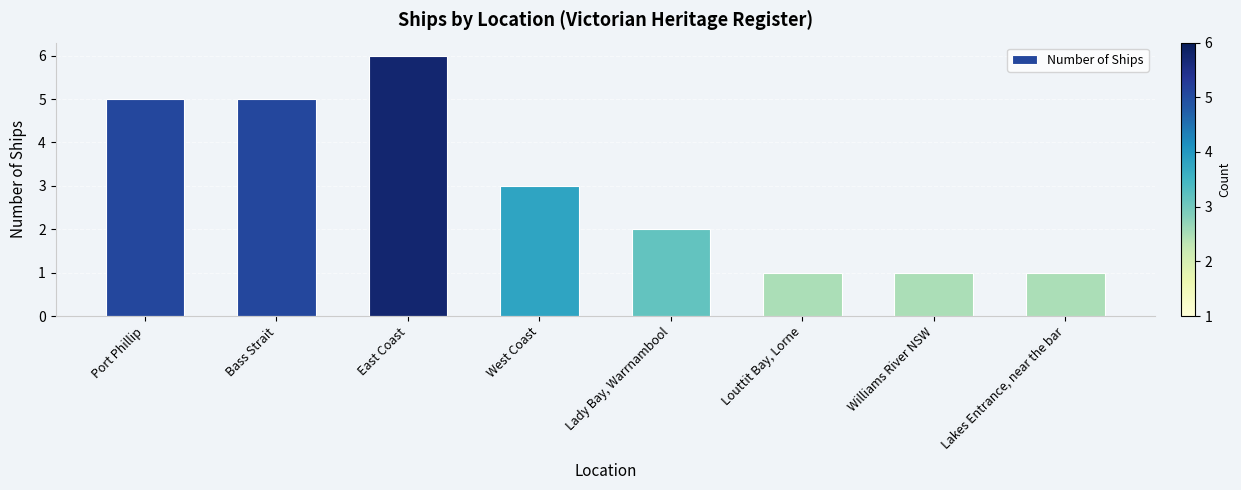

What position from the left is Williams River NSW?

7